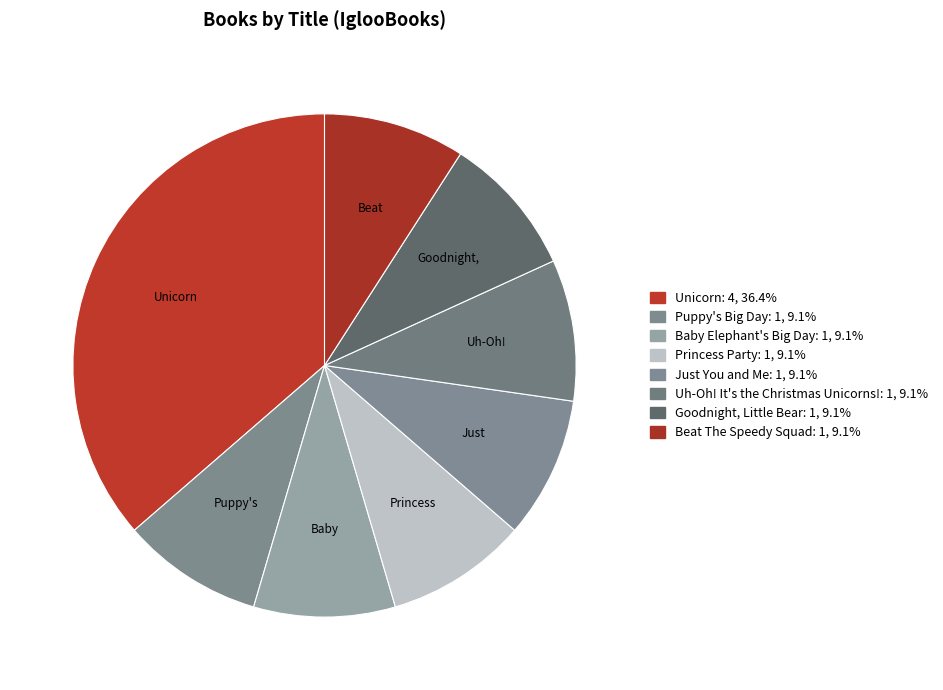

True or false: Beat The Speedy Squad accounts for 18% of the total.

False